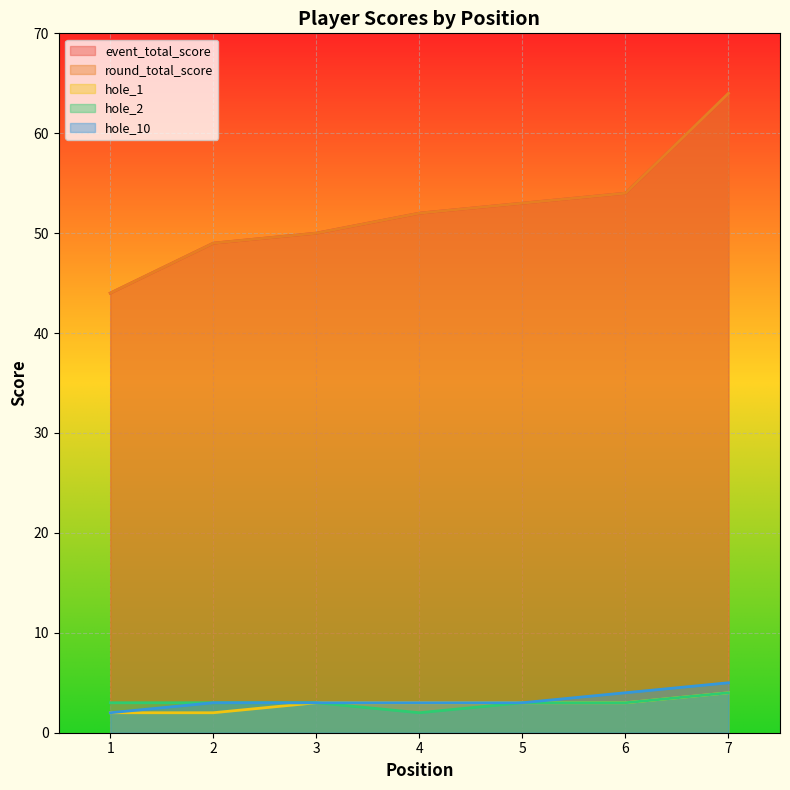

Does the chart display data point markers on the line(s)?

No